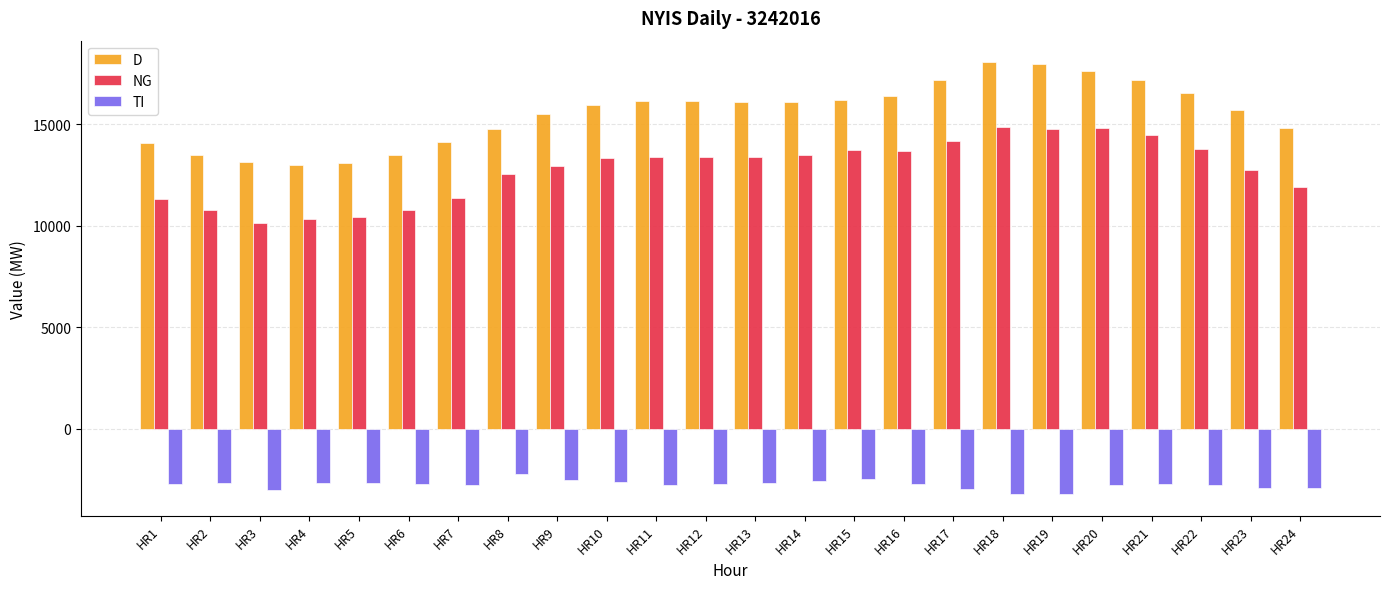

Rank the series at HR15 from highest to lowest value.

D, NG, TI